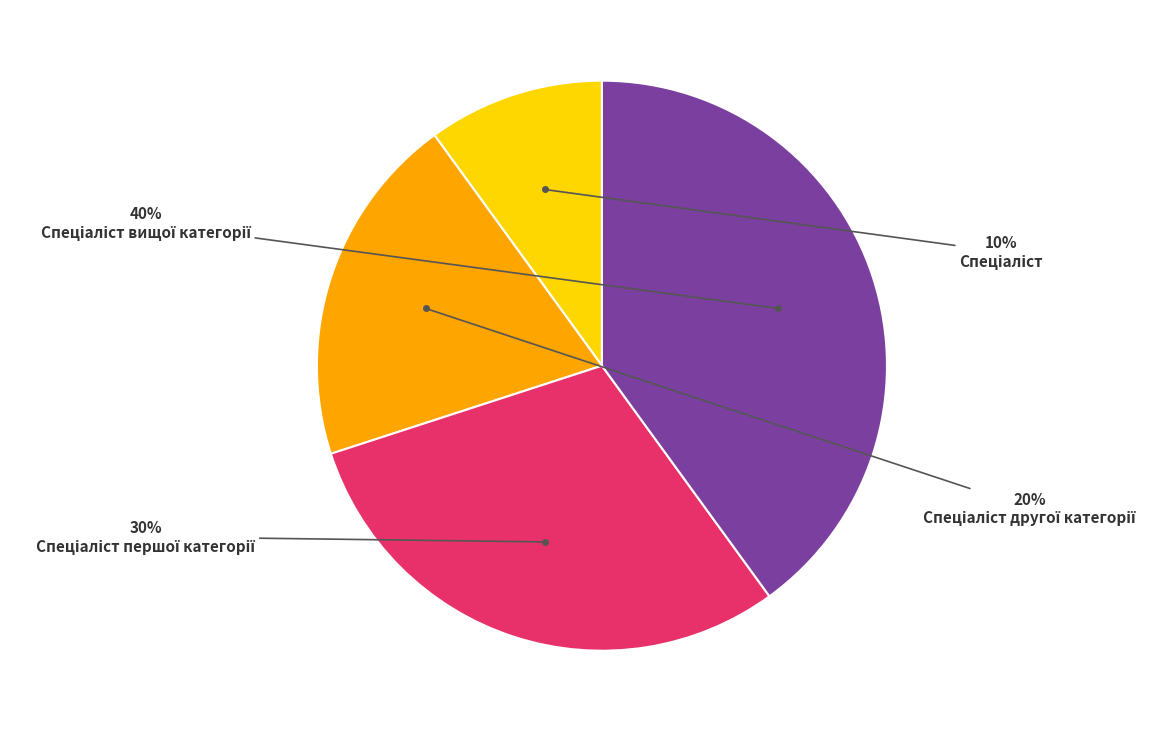

Is there a majority slice in this chart?

No